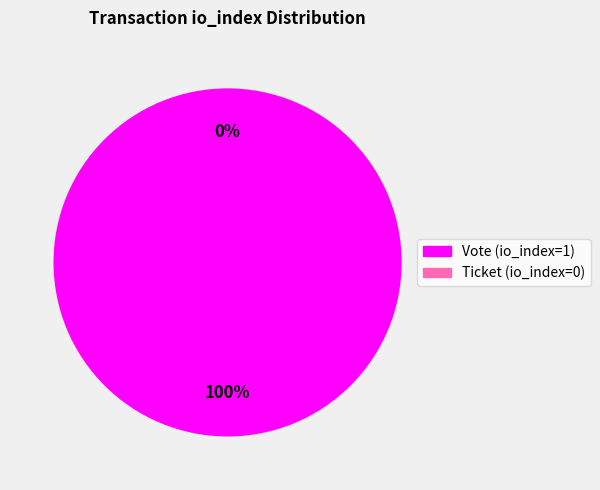

Rank the categories by value from lowest to highest.

Ticket (io_index=0), Vote (io_index=1)